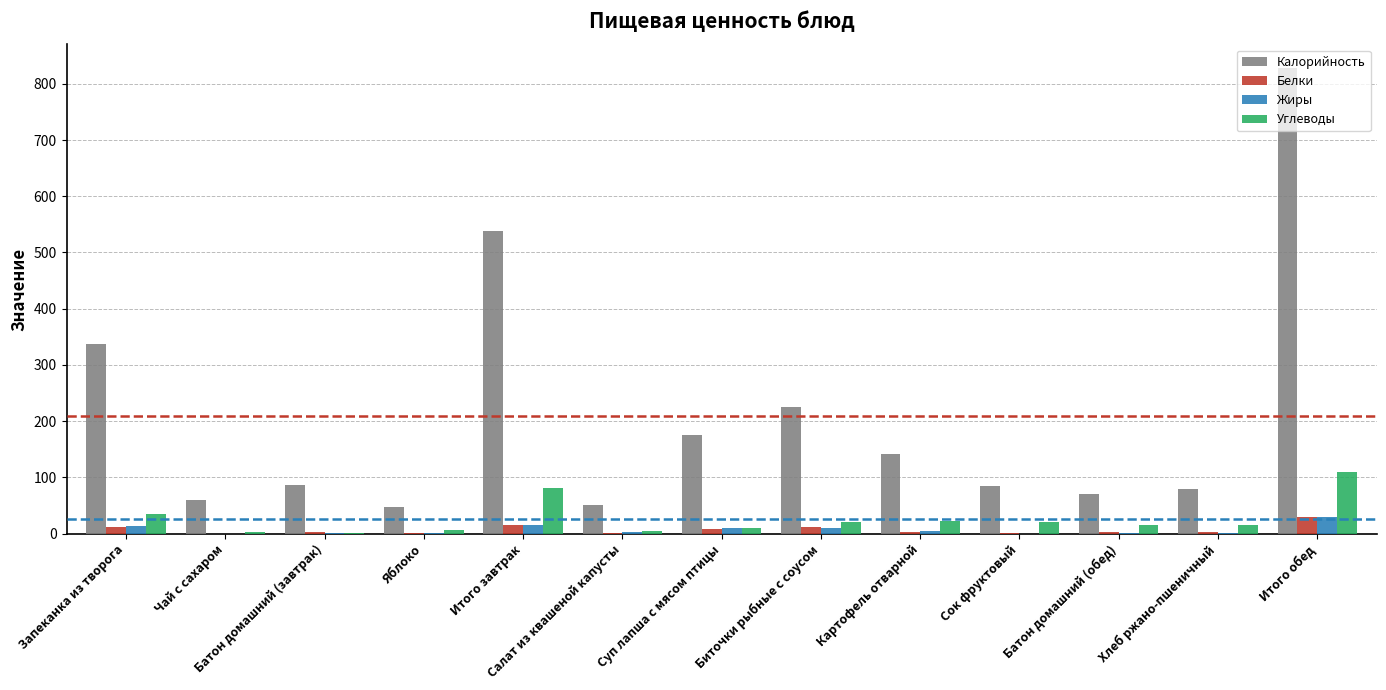

How many categories are shown in the chart?

13